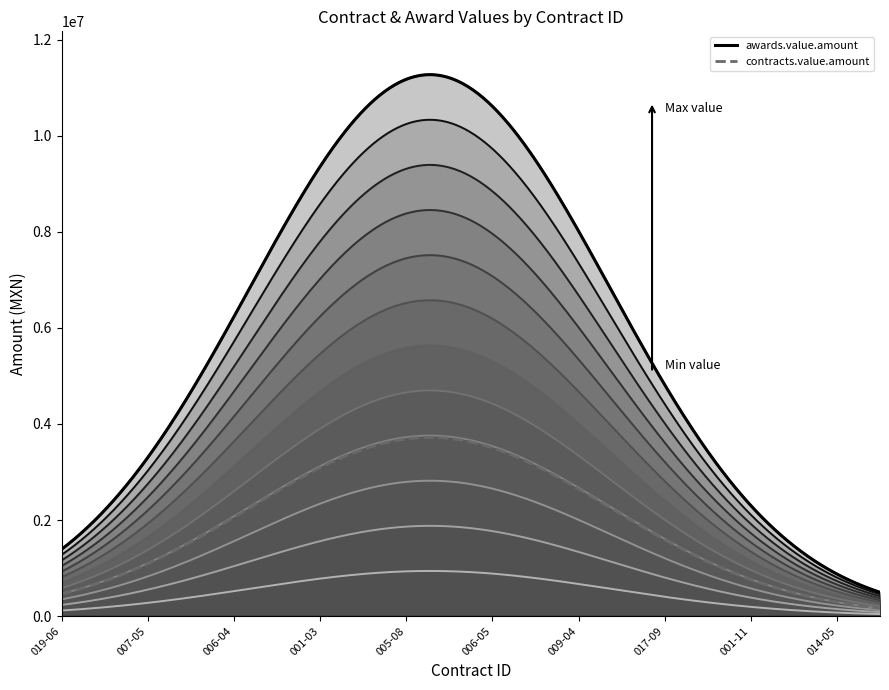

The contracts.value.amount series shows 4800339.6 at 012-08. True or false?

False